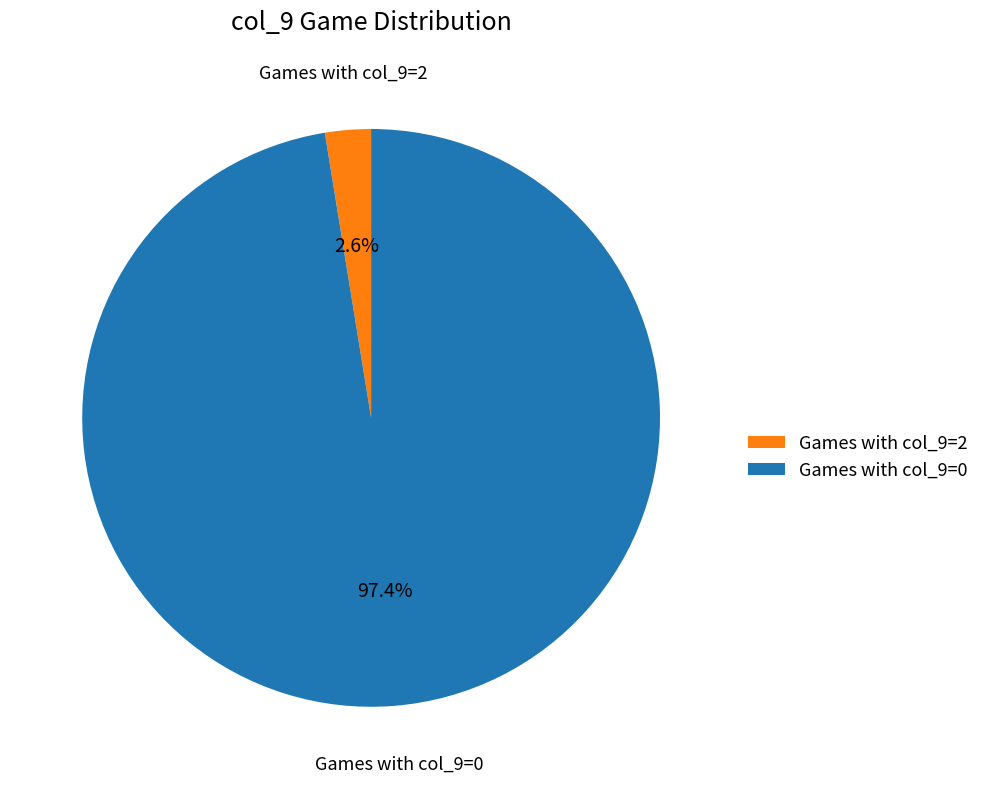

To the nearest percent, what is the average slice percentage?

50%